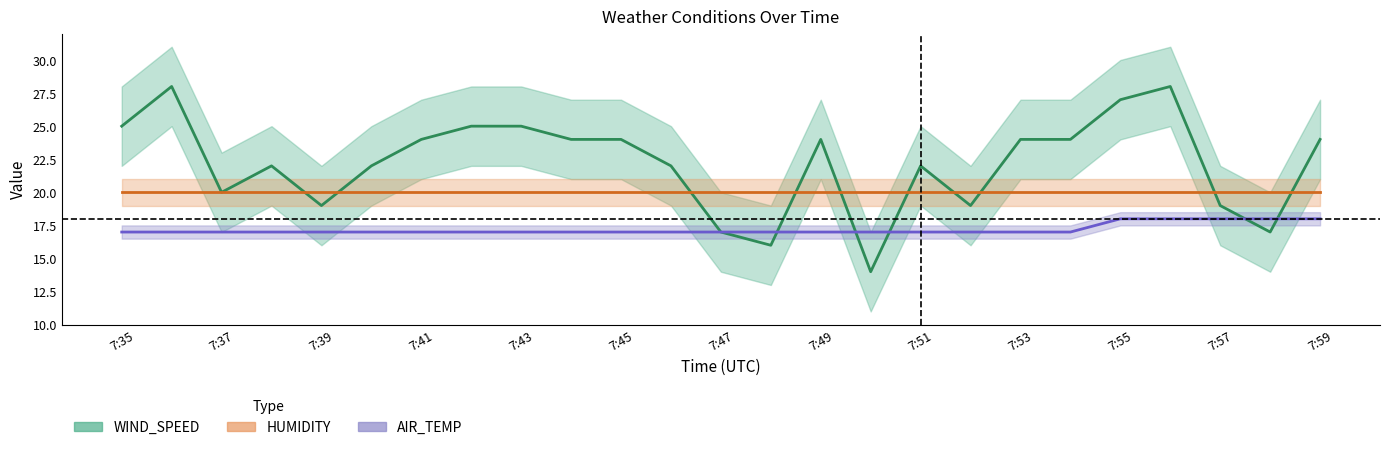

Which category has the highest value in the WIND_SPEED series?

7:36